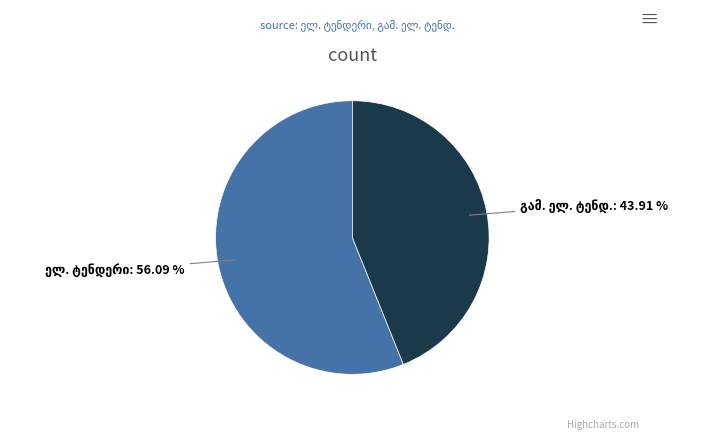

Is there any slice that represents more than half of the pie?

Yes